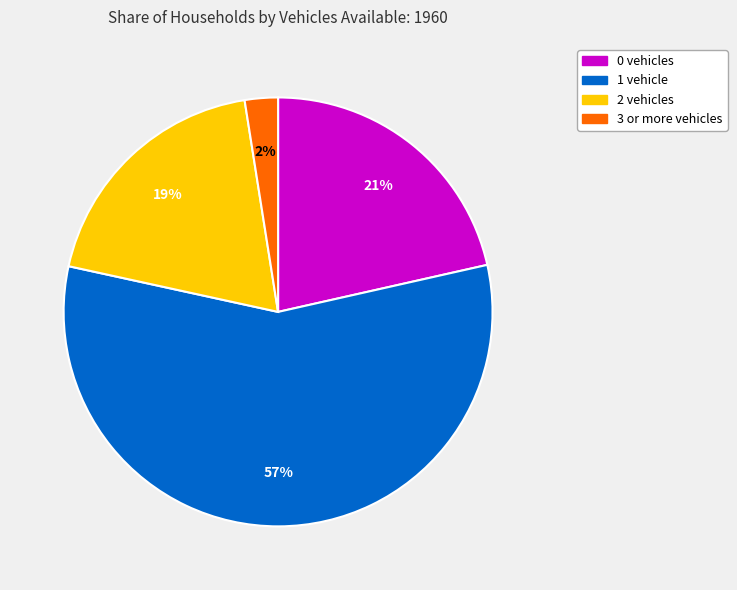

True or false: 3 or more vehicles accounts for 2% of the total.

True